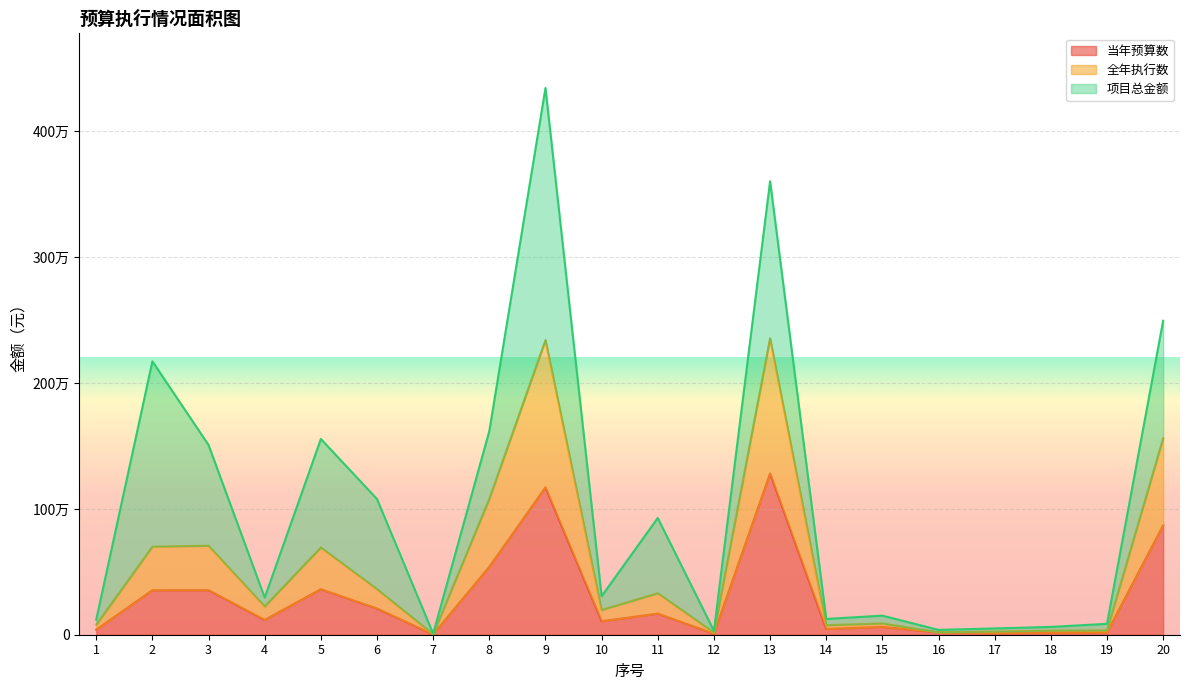

Where does the 当年预算数 series first go above 117650?

2